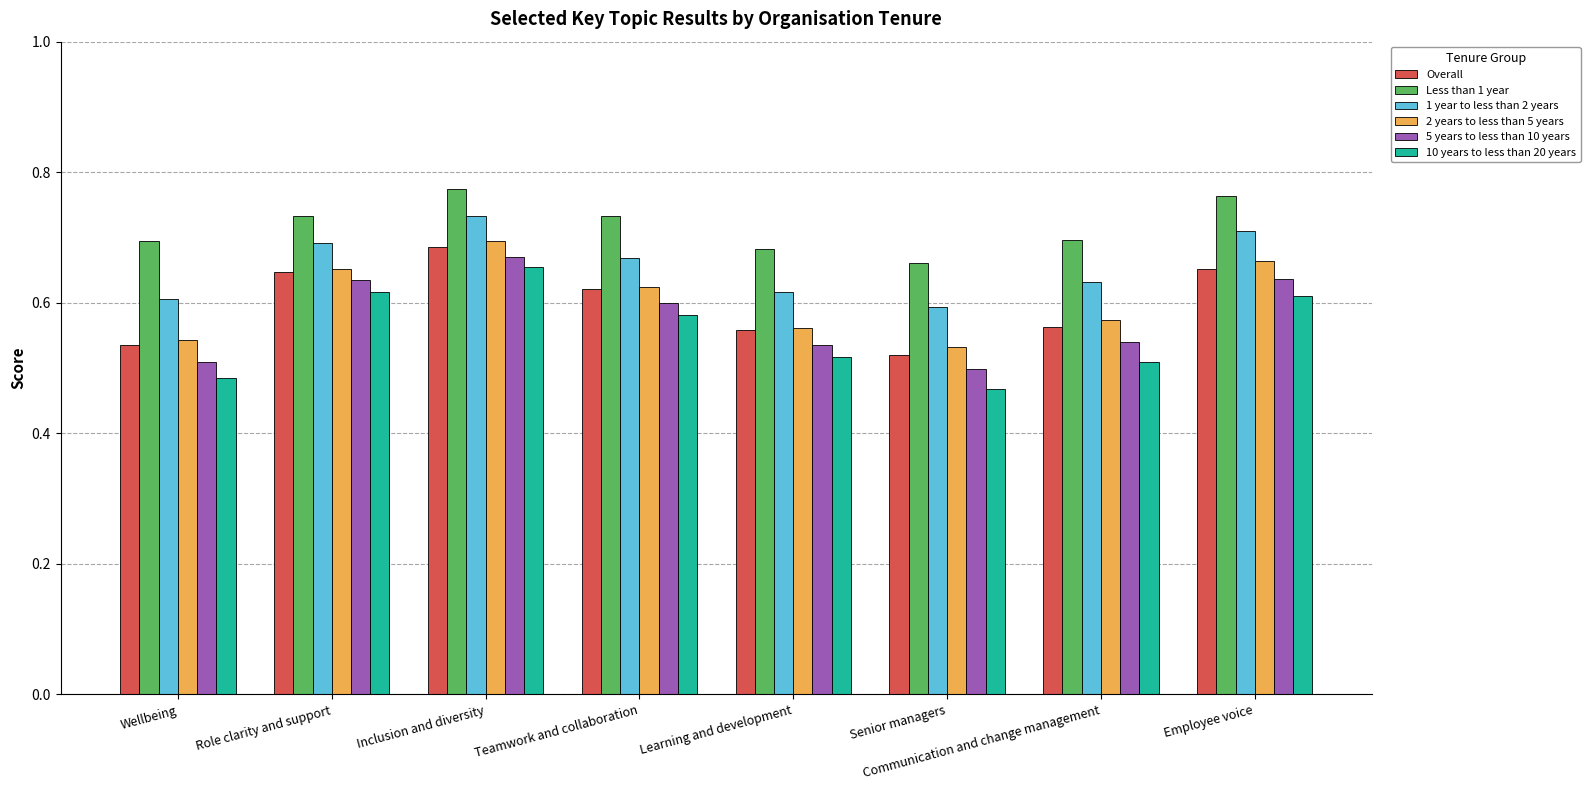

True or false: Less than 1 year has a value of 0.7 at Senior managers.

True